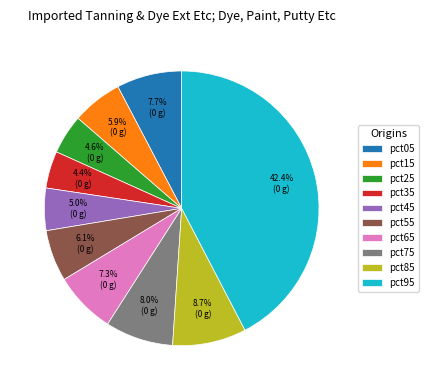

To the nearest percent, what portion does pct45 represent?

5%